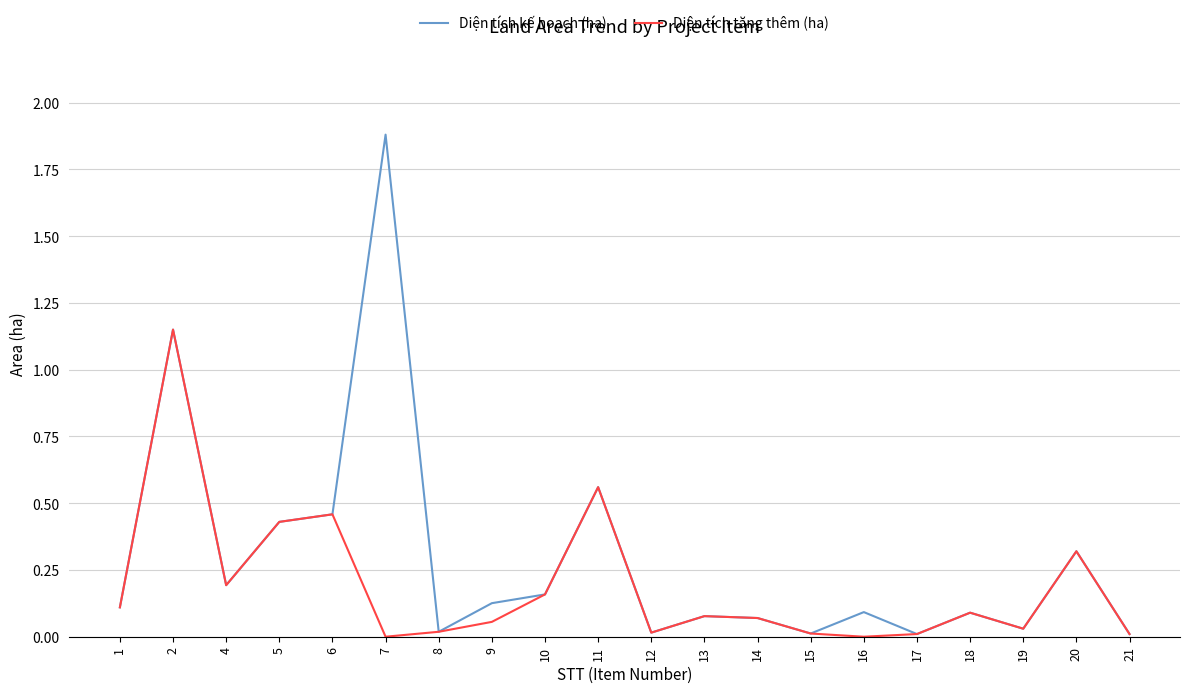

Is the value of Diện tích tăng thêm (ha) at 10 greater than the value of Diện tích kế hoạch (ha) at 5?

No